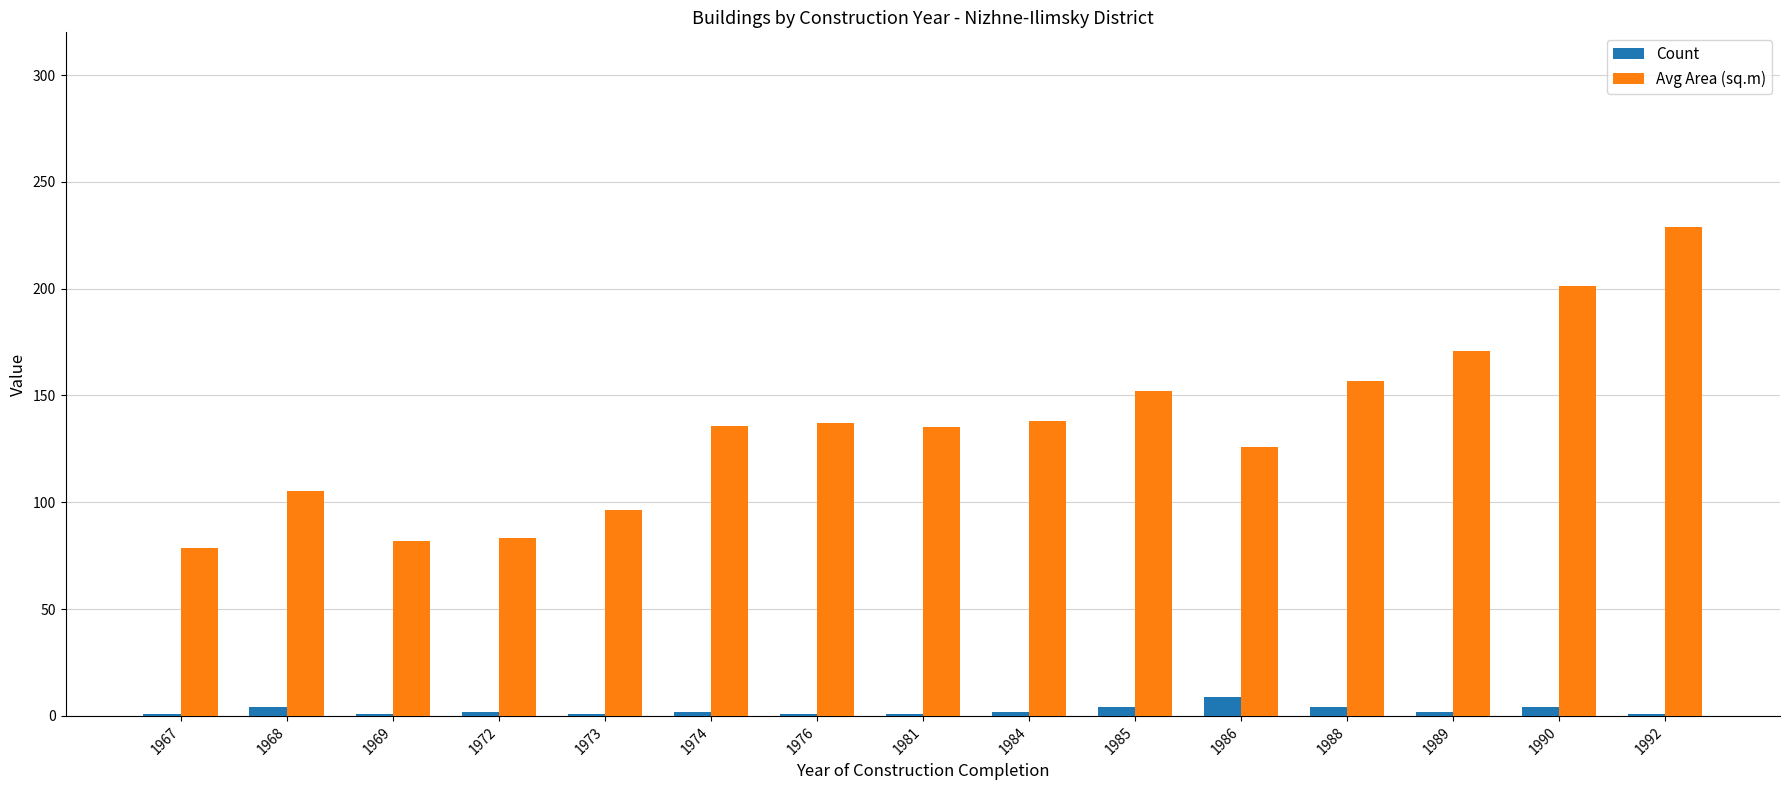

How many data points does each series have?

15